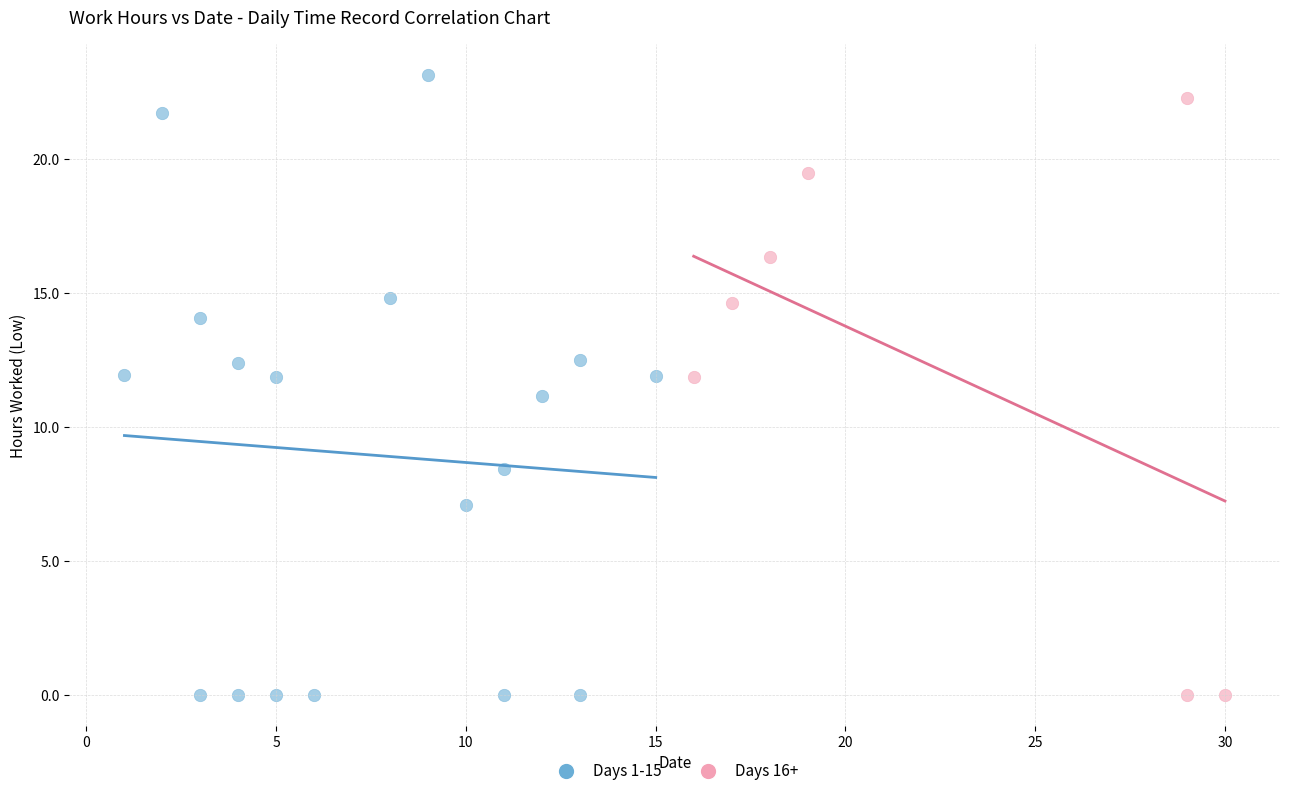

What are all the series names shown in the legend?

Days 1-15, Days 16+